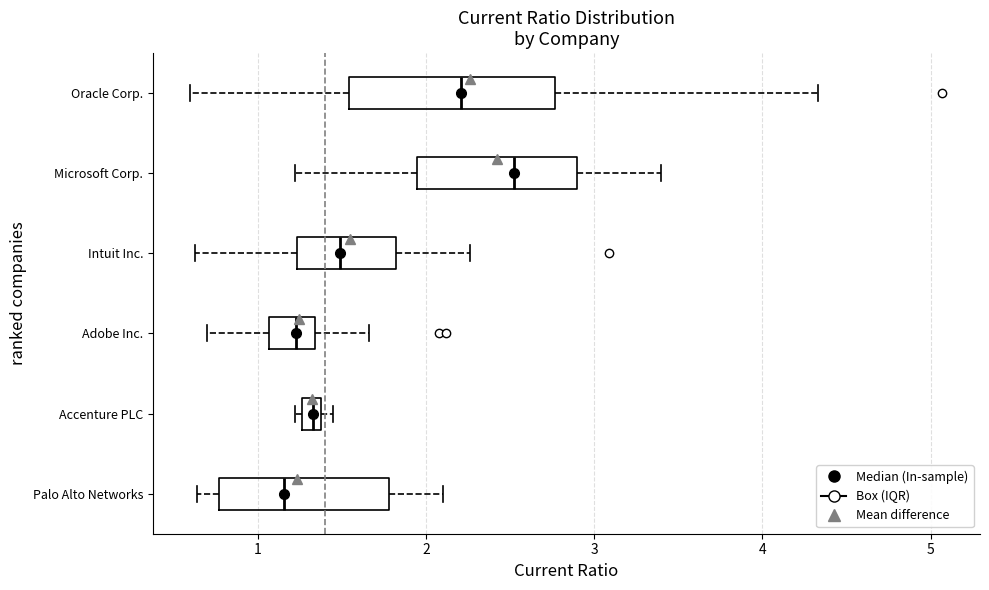

Where does the median line of the box for Microsoft Corp. sit on the x-axis? The values are not printed on the chart, so give them approximately, as read against the axis.

2.5